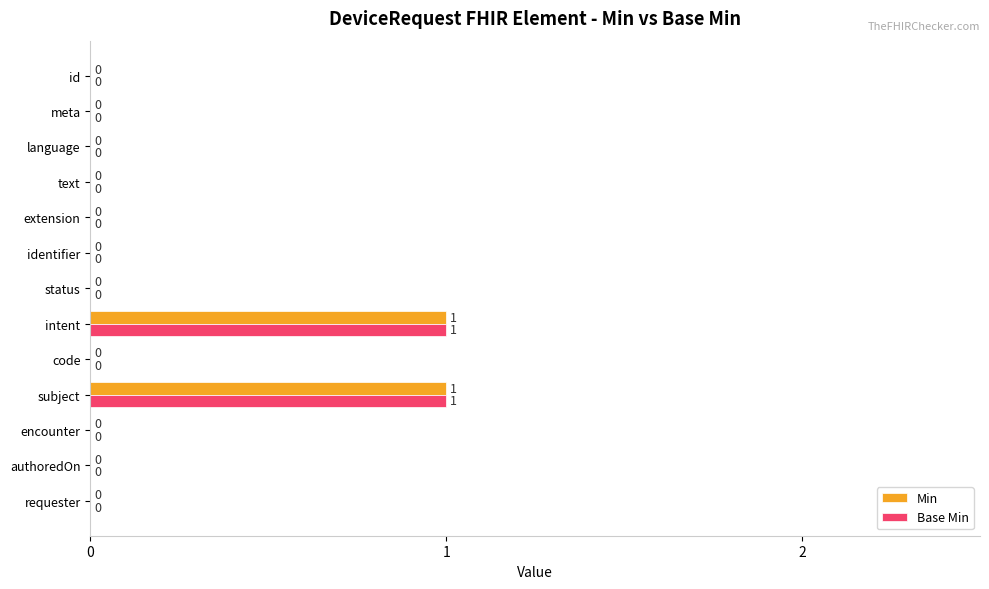

Is it true that Min equals 1 at code?

False